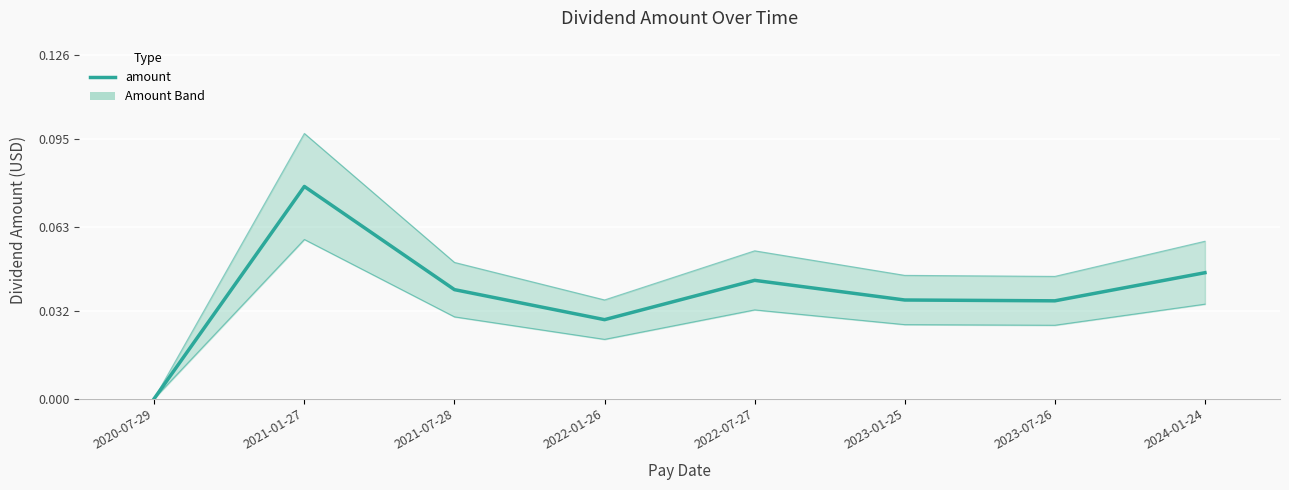

Count the number of values greater than 0.

7